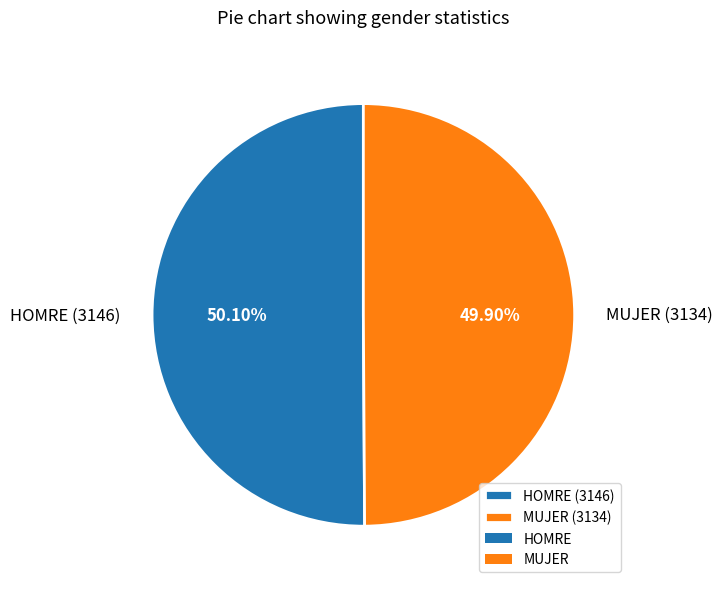

Count the number of slices in the pie.

2